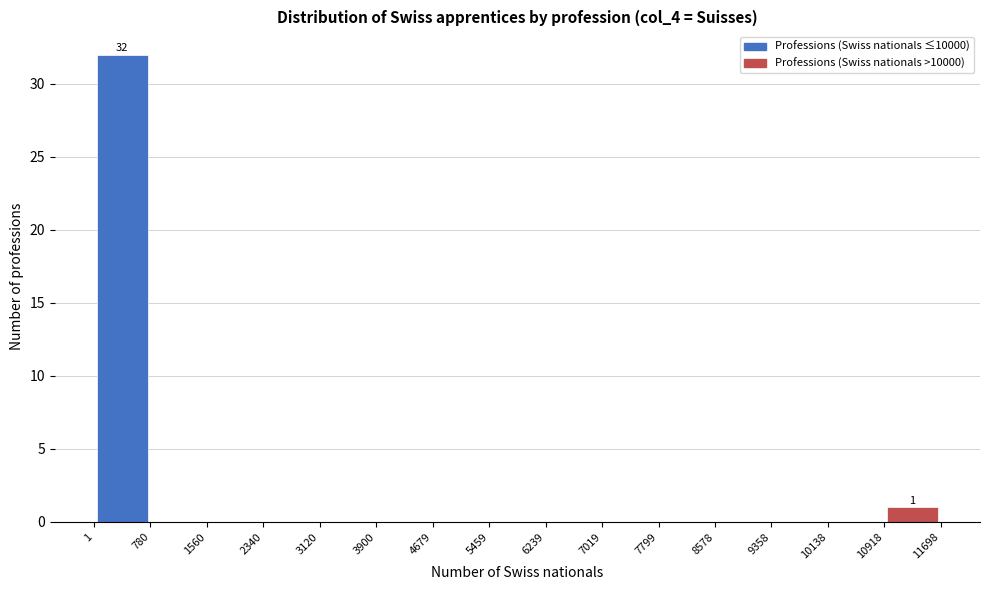

Over which range of the x-axis is the bar tallest?

1 to 780